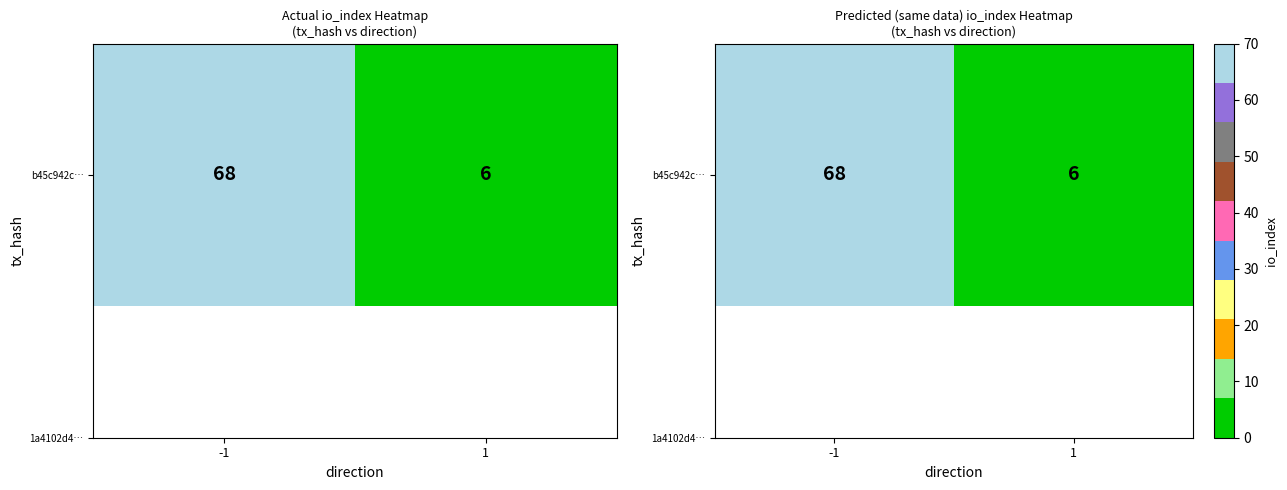

What is the greatest value displayed?

68